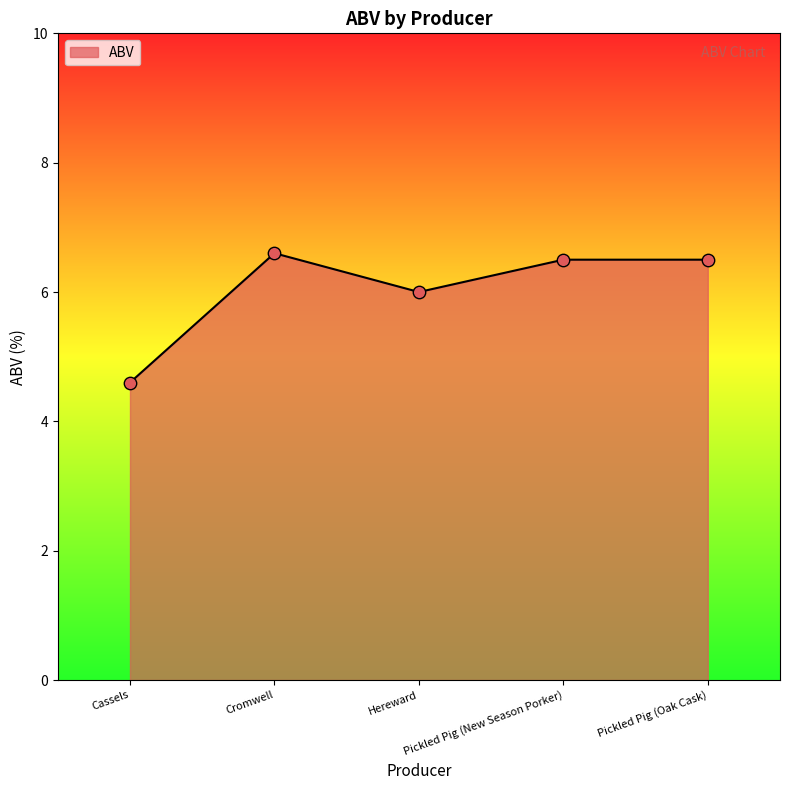

What is the change in value from Hereward to Pickled Pig (Oak Cask)?

+0.5